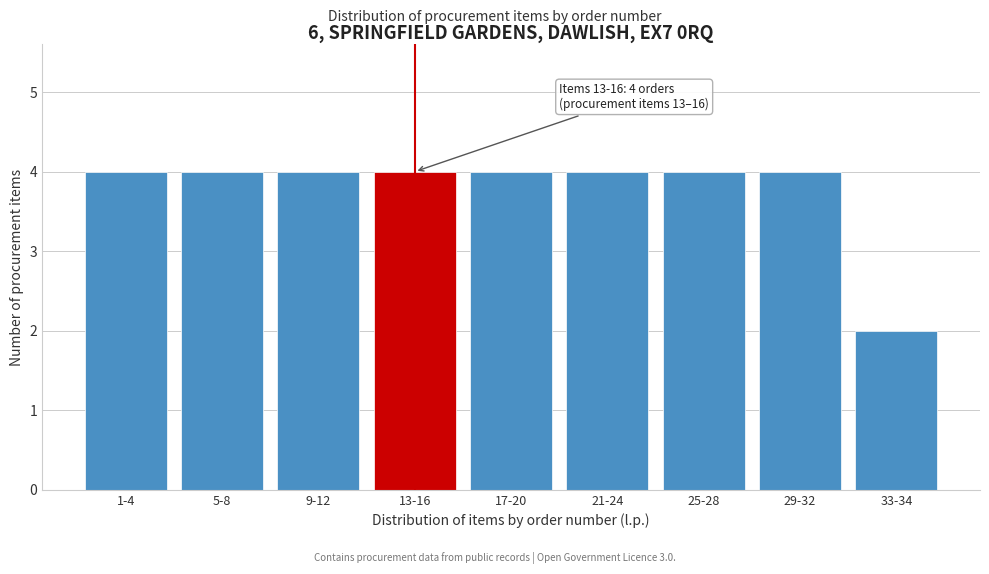

Reading right to left, what are all the values shown in this chart?

33-34=2	29-32=4	25-28=4	21-24=4	17-20=4	13-16=4	9-12=4	5-8=4	1-4=4